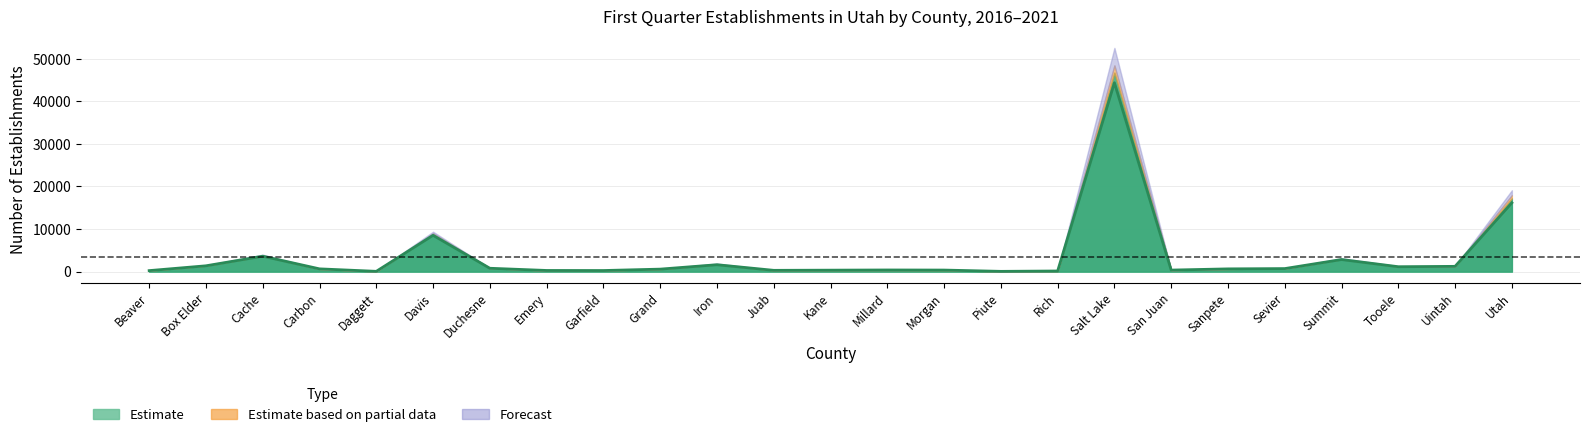

The chart shows a value of 378 at Sanpete. True or false?

False